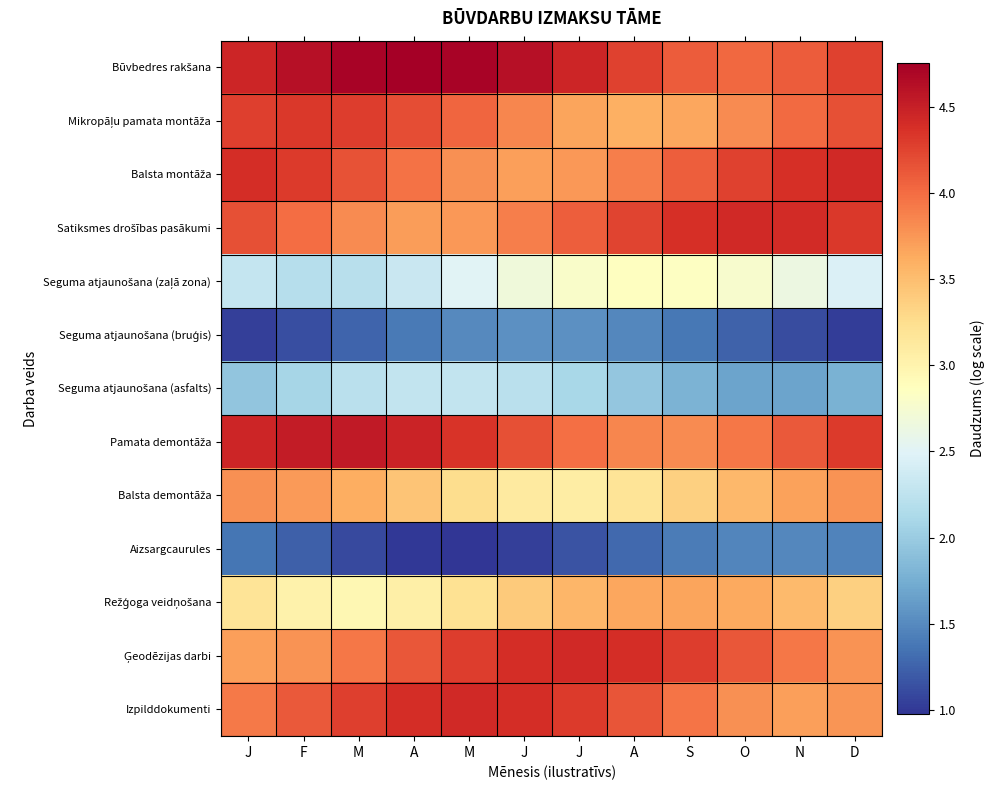

Which has a higher value, F or A?

A